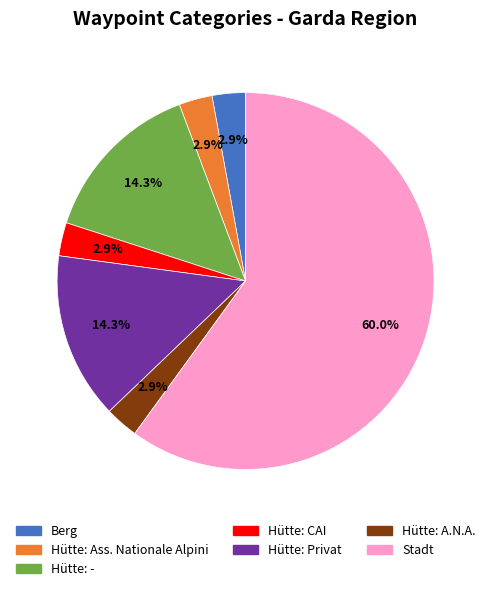

The Hütte: Privat slice represents 6% of the pie. True or false?

False